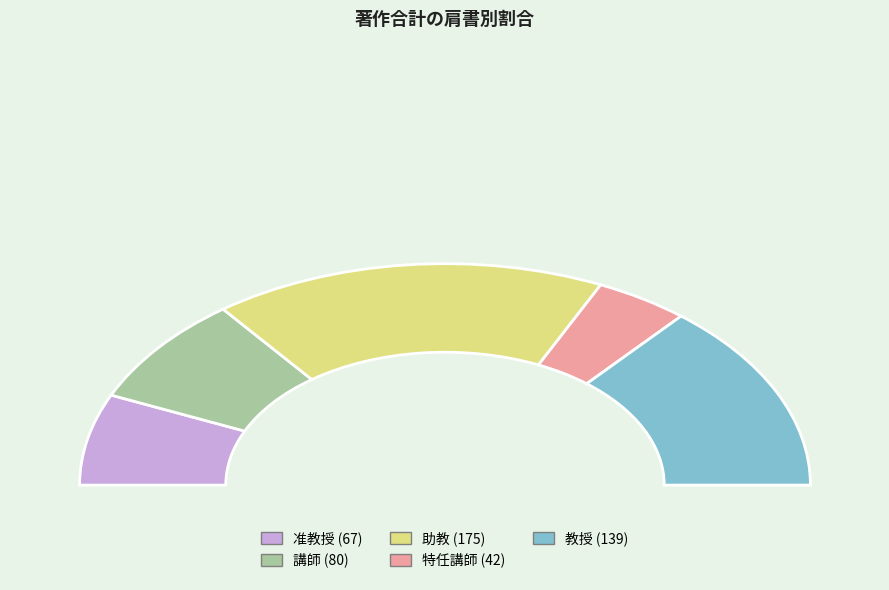

Is 助教 the majority of the pie?

No